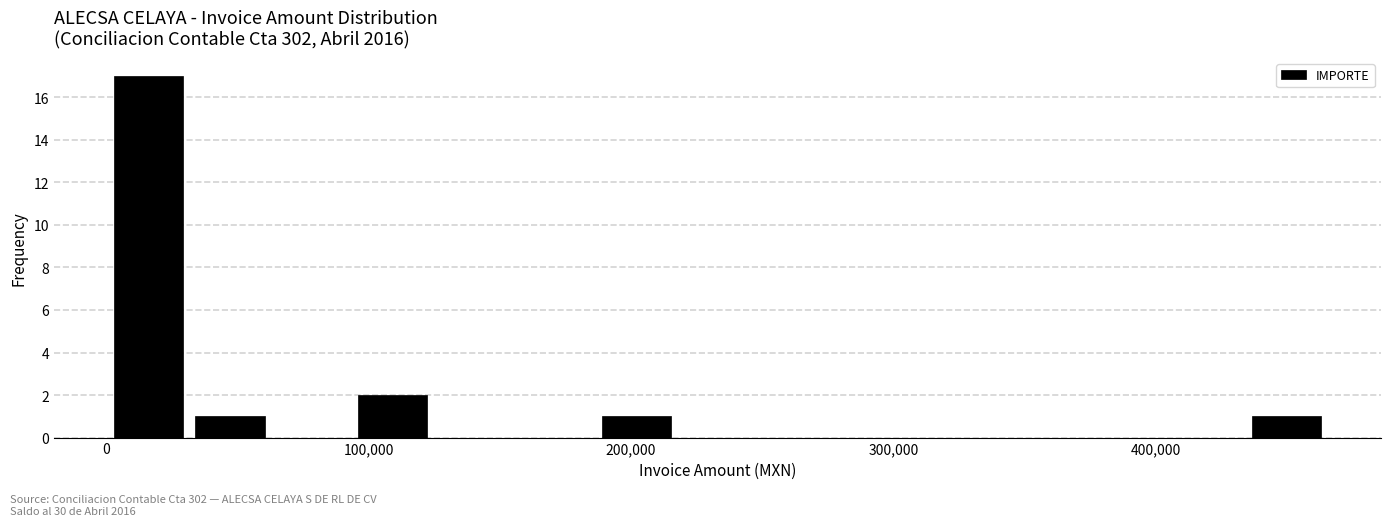

Around what value on the x-axis is the tallest bar? Give the approximate position of its centre, as read against the axis.

20000